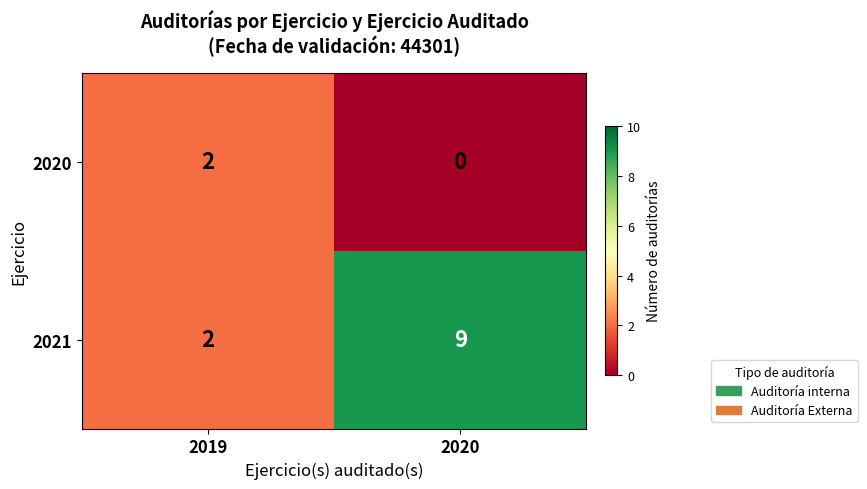

What is the difference between the 2021 values at 2019 and 2020?

7